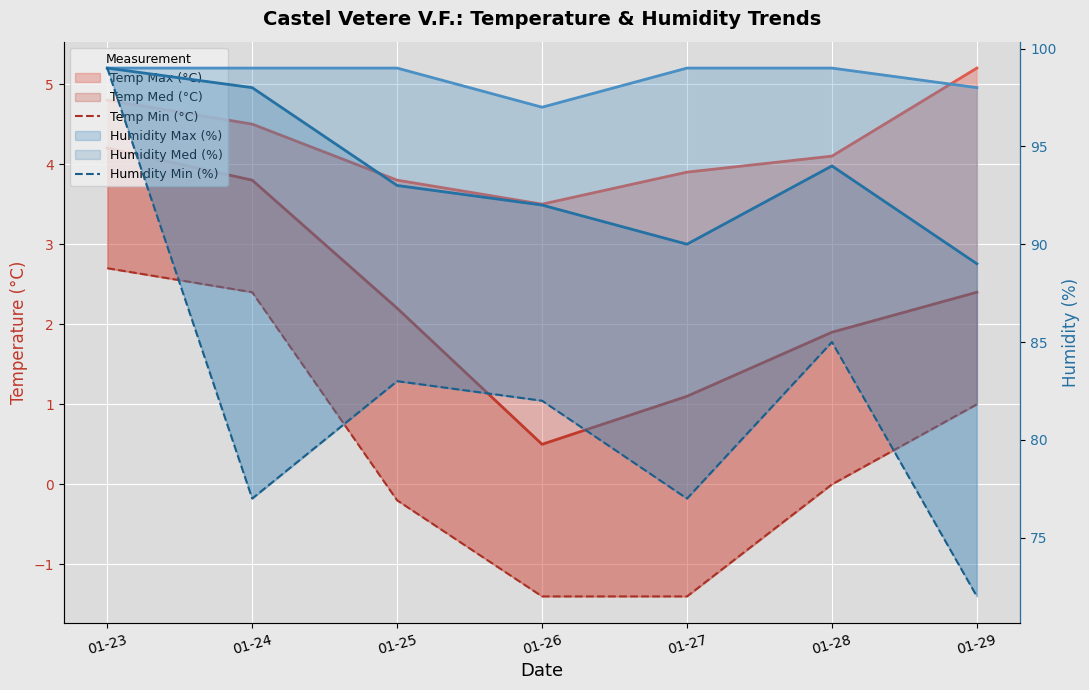

Reading left to right, extract all data points from this chart.

Temp Max (°C): 01-23=4.8	01-24=4.5	01-25=3.8	01-26=3.5	01-27=3.9	01-28=4.1	01-29=5.2
Temp Med (°C): 01-23=4.2	01-24=3.8	01-25=2.2	01-26=0.5	01-27=1.1	01-28=1.9	01-29=2.4
Temp Min (°C): 01-23=2.7	01-24=2.4	01-25=-0.2	01-26=-1.4	01-27=-1.4	01-28=0.0	01-29=1.0
Humidity Max (%): 01-23=99.0	01-24=99.0	01-25=99.0	01-26=97.0	01-27=99.0	01-28=99.0	01-29=98.0
Humidity Med (%): 01-23=99.0	01-24=98.0	01-25=93.0	01-26=92.0	01-27=90.0	01-28=94.0	01-29=89.0
Humidity Min (%): 01-23=99.0	01-24=77.0	01-25=83.0	01-26=82.0	01-27=77.0	01-28=85.0	01-29=72.0